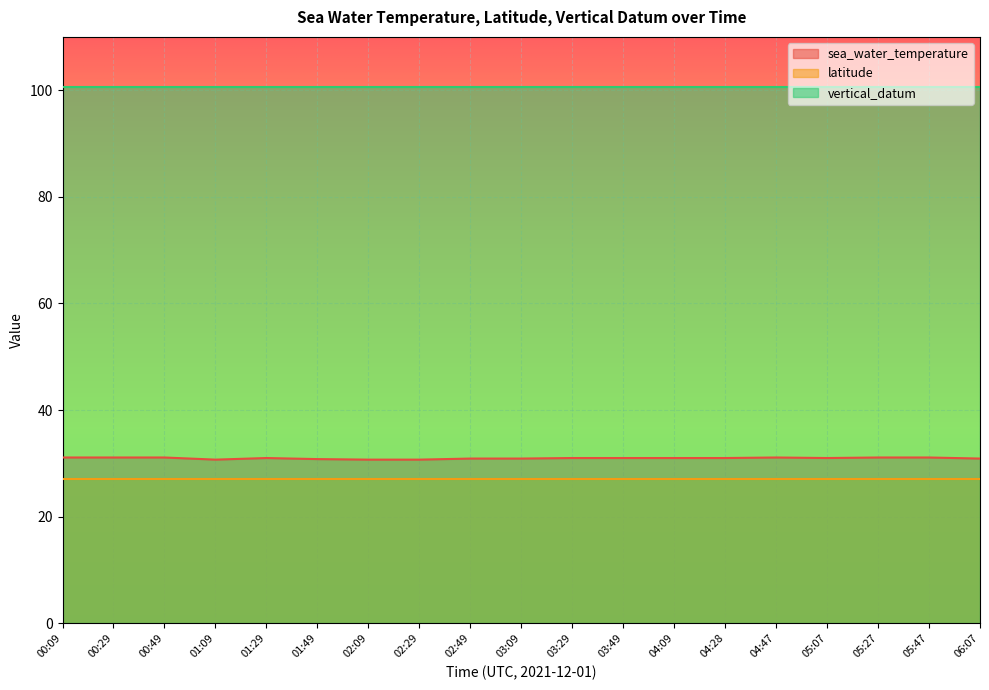

What is the difference between the highest and lowest values at 01:49?

73.5